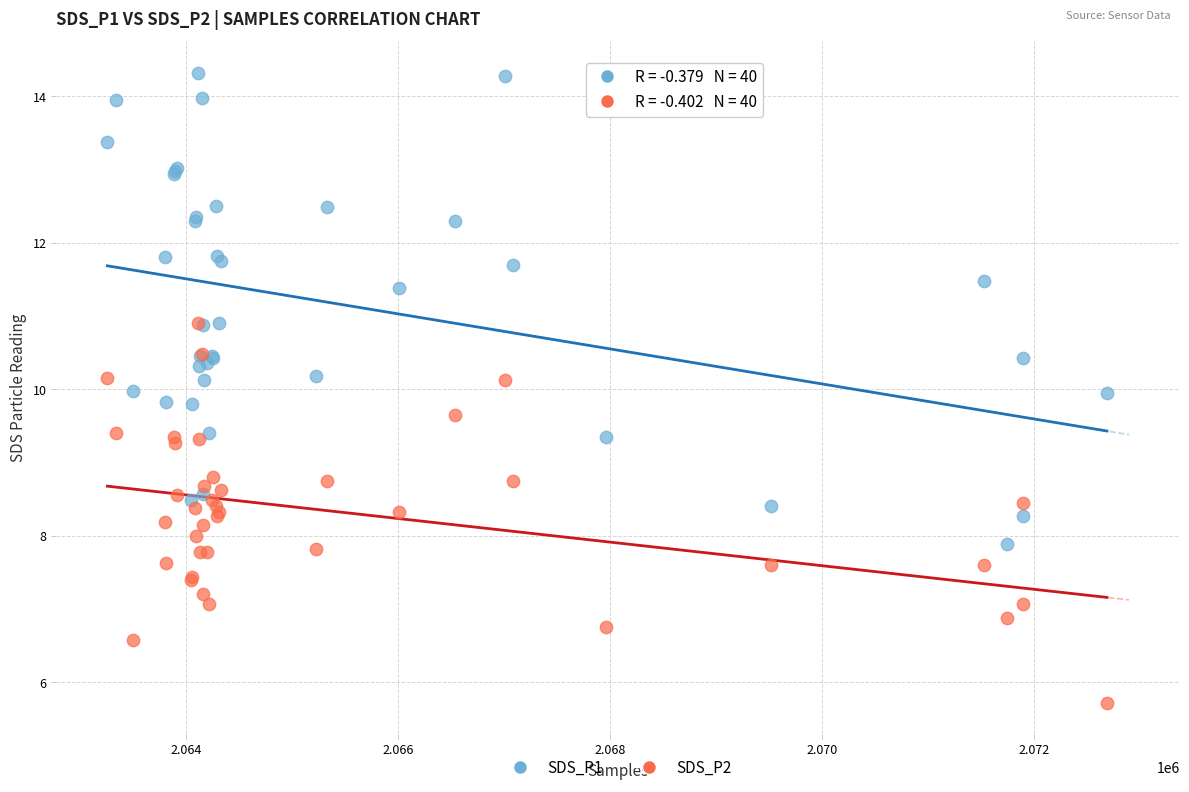

What are all the series names shown in the legend?

SDS_P1, SDS_P2